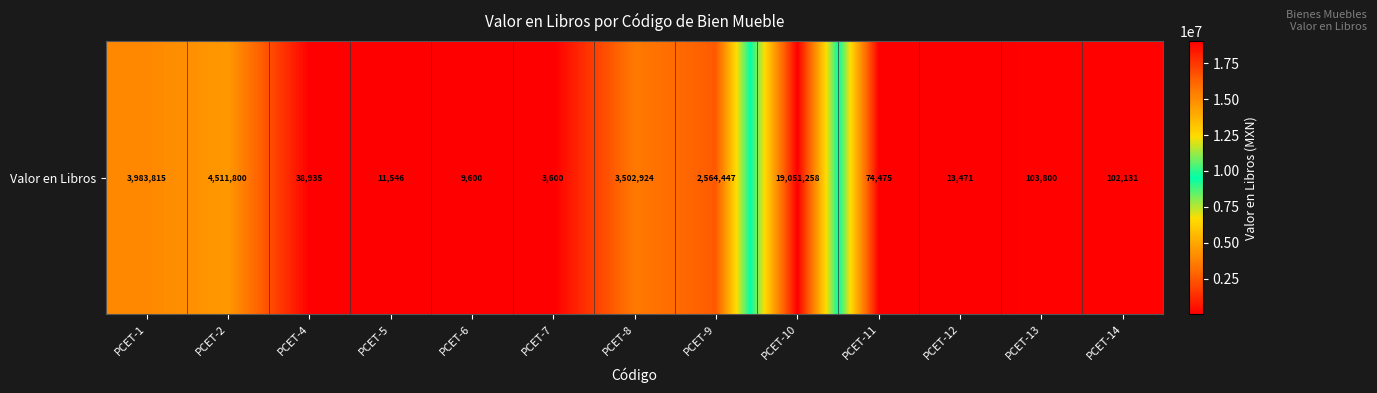

Count the number of categories in the chart.

13